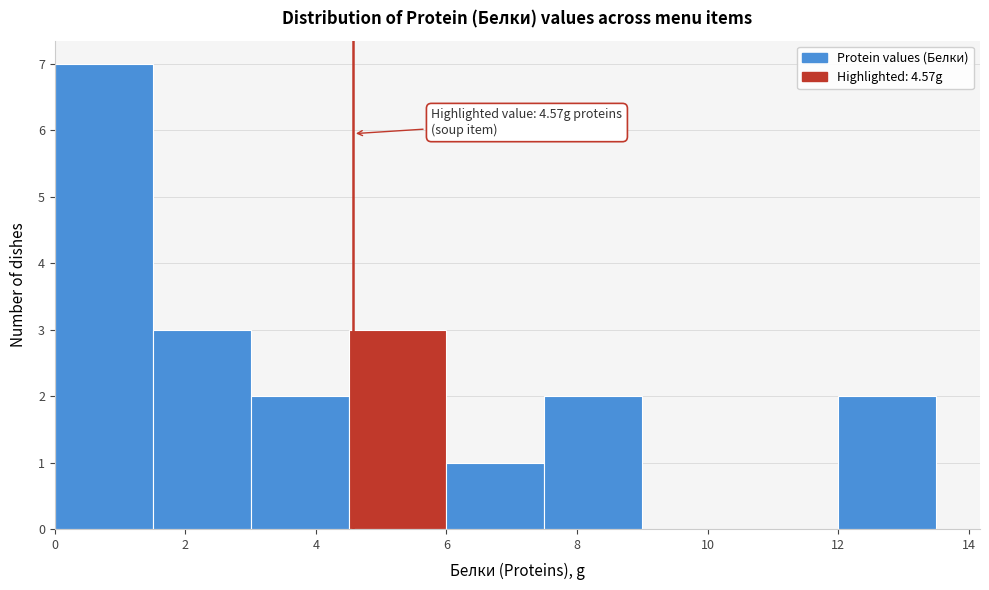

Which range on the x-axis has the tallest bar?

0.0 to 1.5